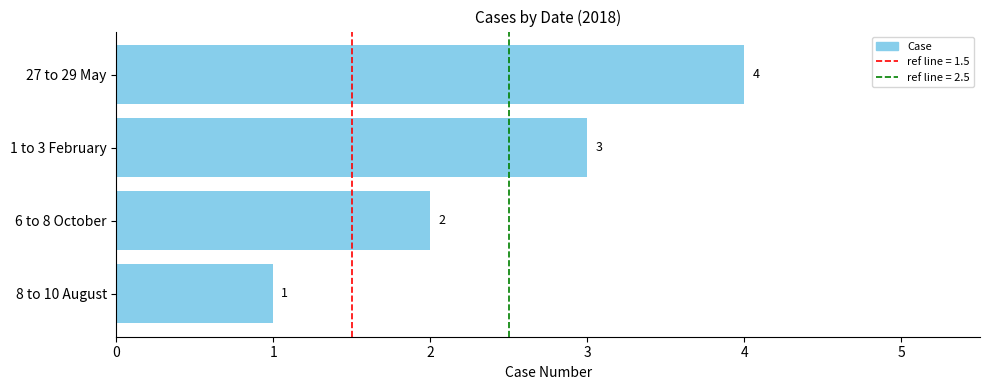

What is the sum of the values at 8 to 10 August and 1 to 3 February?

4